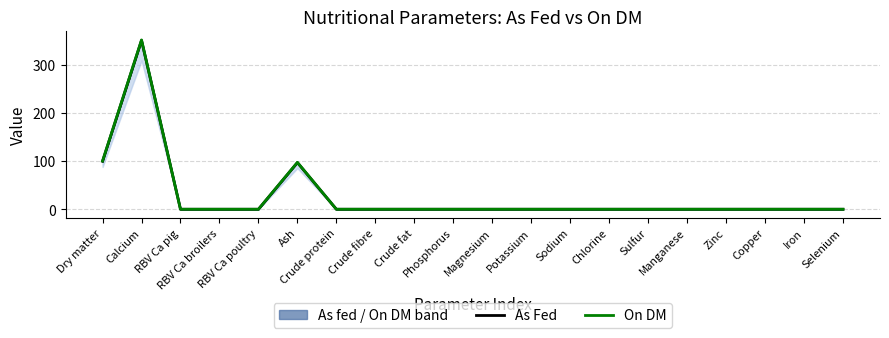

Reading right to left, transcribe all the data shown in this chart.

As Fed: 0.0	0.0	0.0	0.0	0.0	0.0	0.0	0.0	0.0	0.0	0.0	0.0	0.0	0.0	96.7	0.0	0.0	0.0	350.0	99.5
On DM: 0.0	0.0	0.0	0.0	0.0	0.0	0.0	0.0	0.0	0.0	0.0	0.0	0.0	0.0	97.2	0.0	0.0	0.0	351.0	100.0